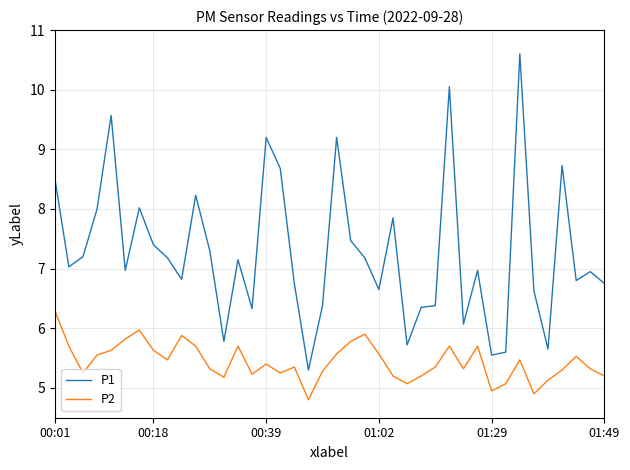

True or false: P1 and P2 cross at least once.

False